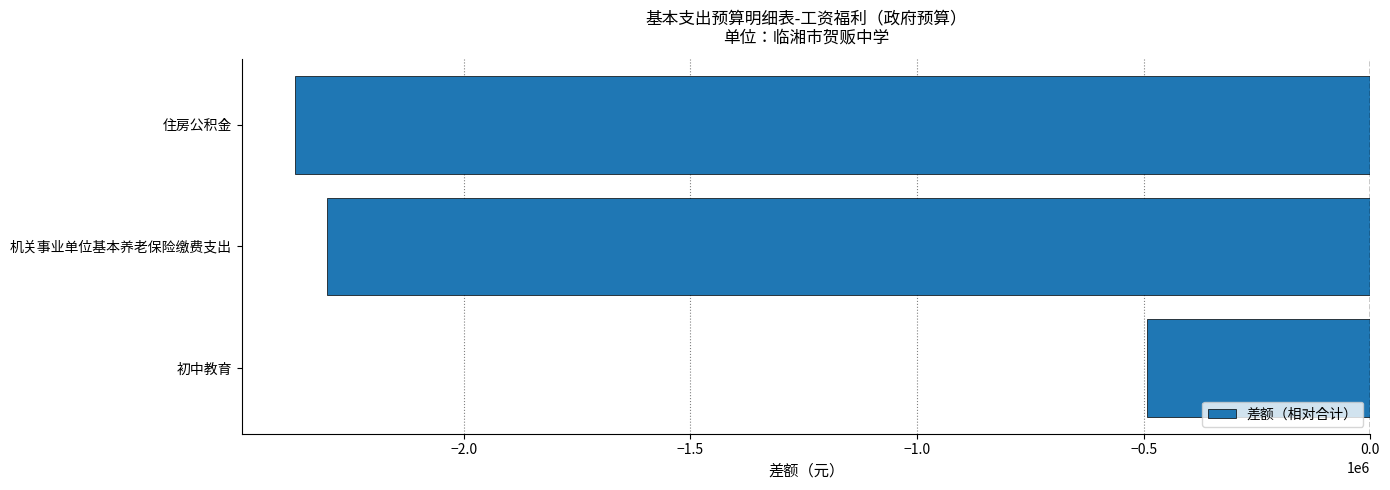

Rank the categories by value from highest to lowest.

初中教育, 机关事业单位基本养老保险缴费支出, 住房公积金